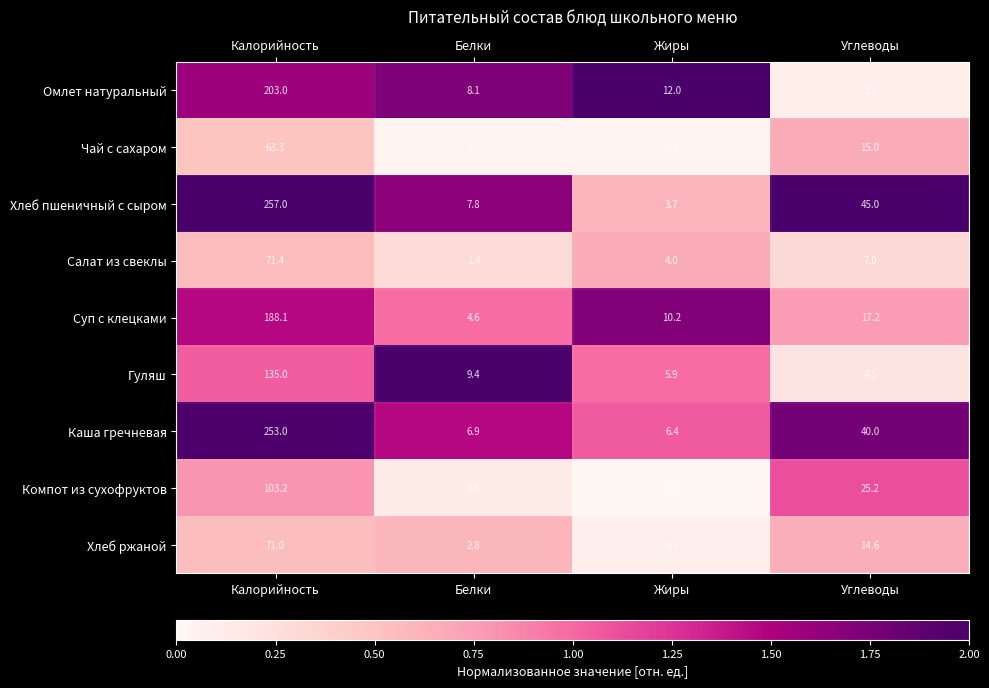

Which series has the largest range (max minus min)?

Хлеб пшеничный с сыром